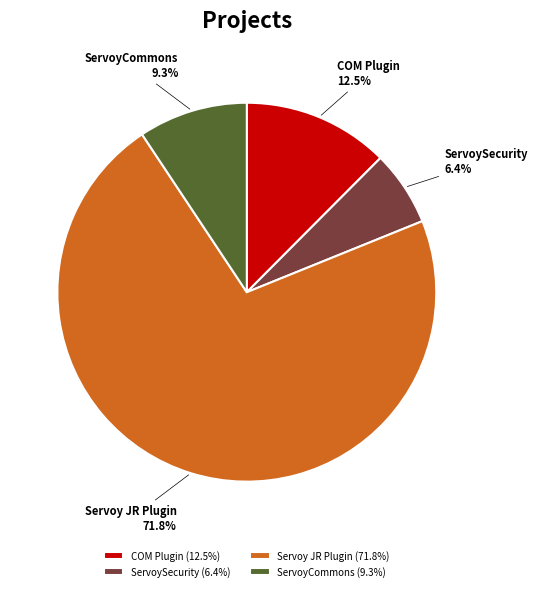

Which category has the smallest portion of the pie?

ServoySecurity